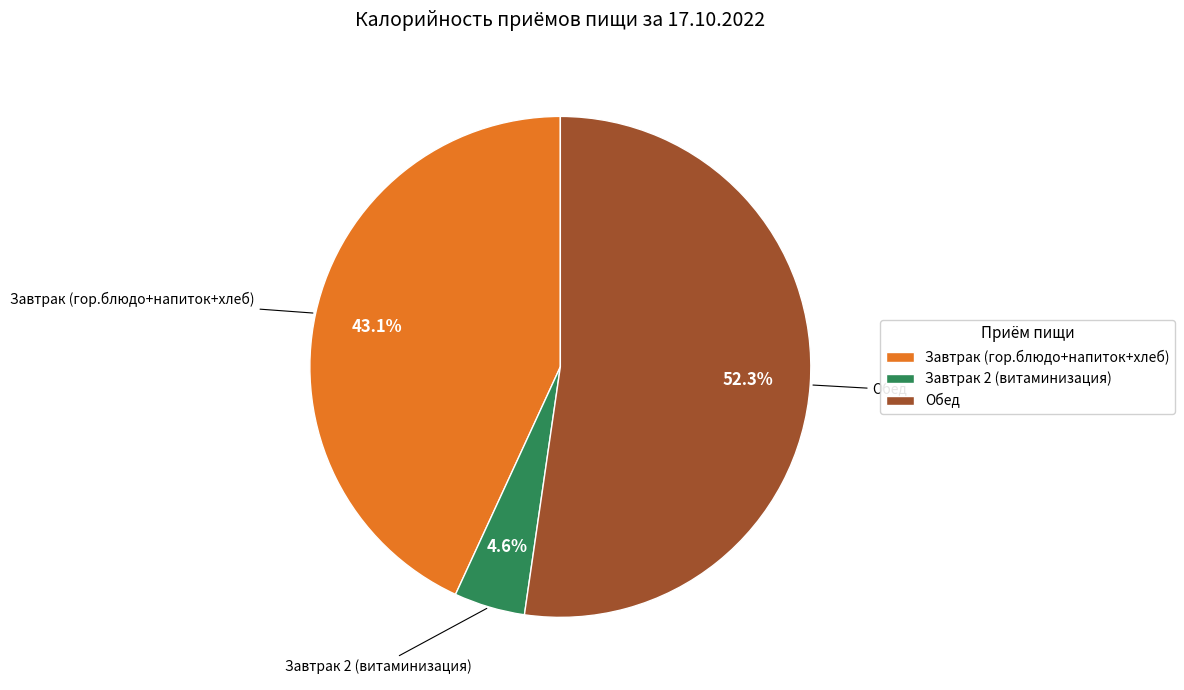

Which has a higher value, Обед or Завтрак 2 (витаминизация)?

Обед